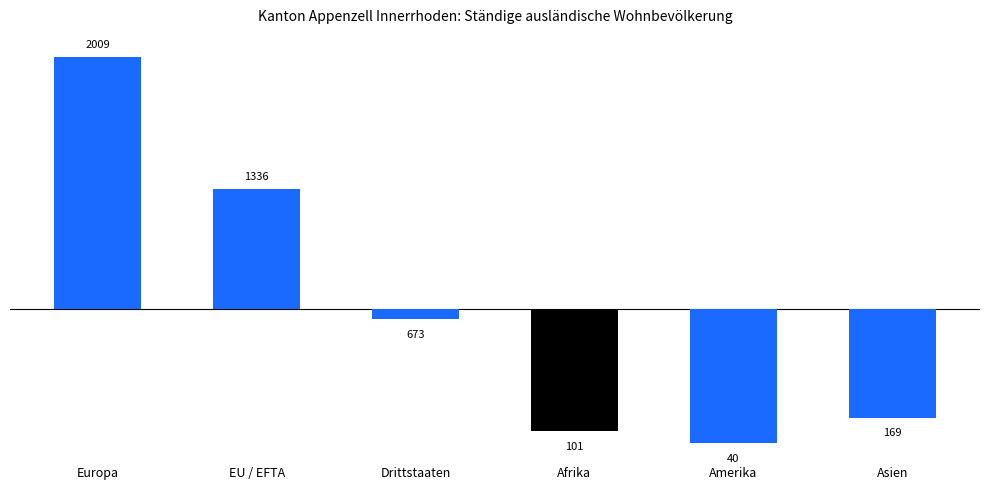

What is the difference between the second highest and minimum values?

1296.0